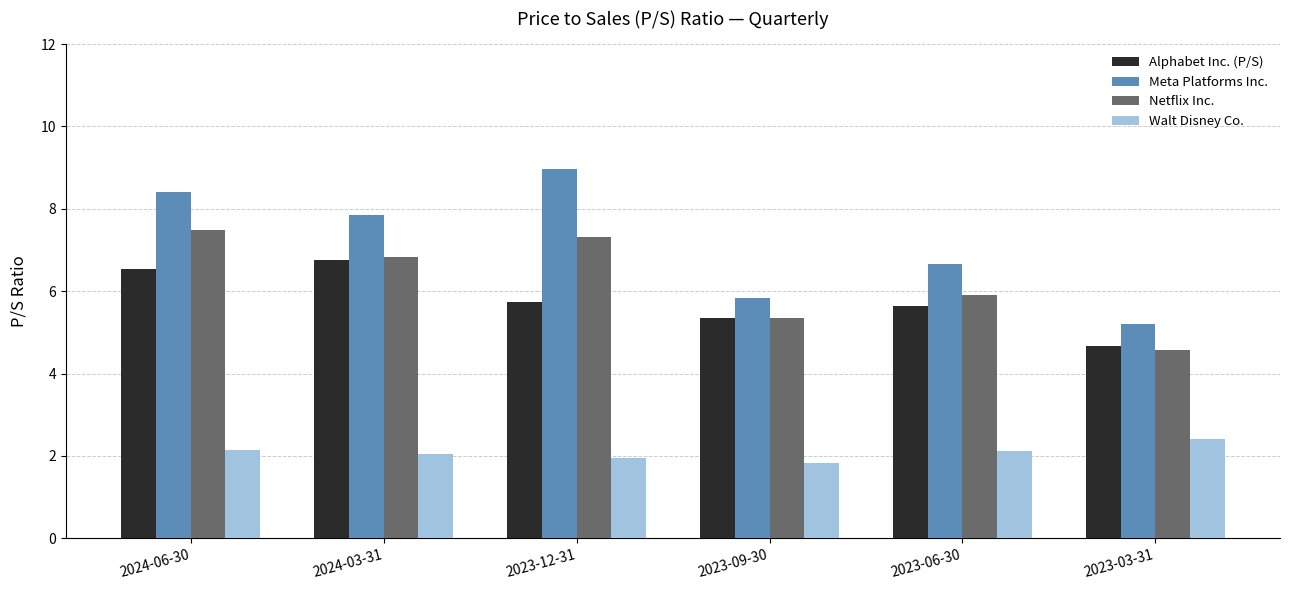

At how many categories does at least one series exceed 2?

6